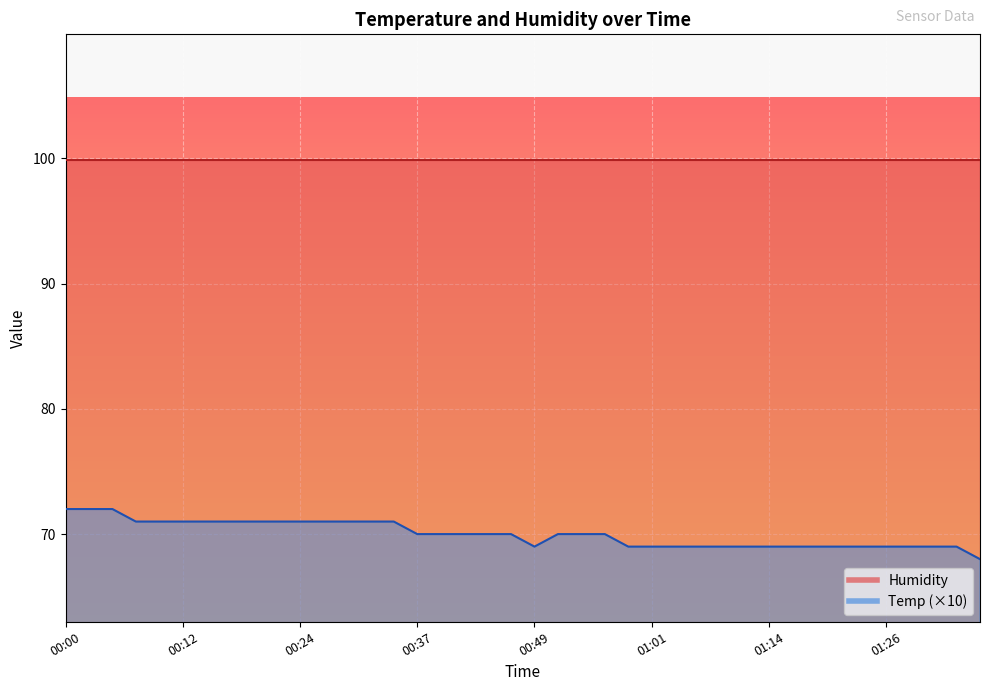

What is the average value?

70